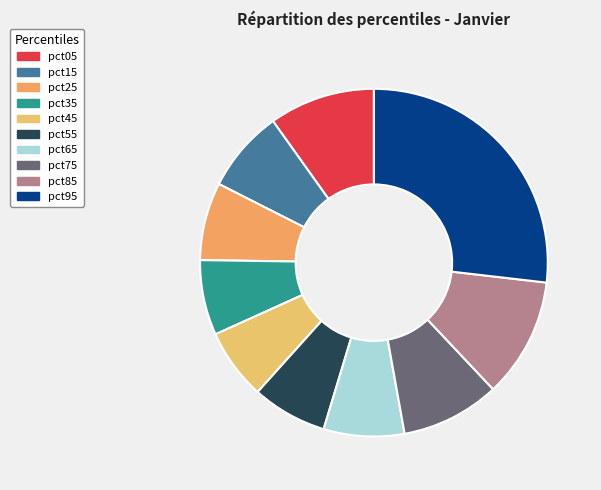

What percentage is the pct85 slice, to the nearest percent?

11%